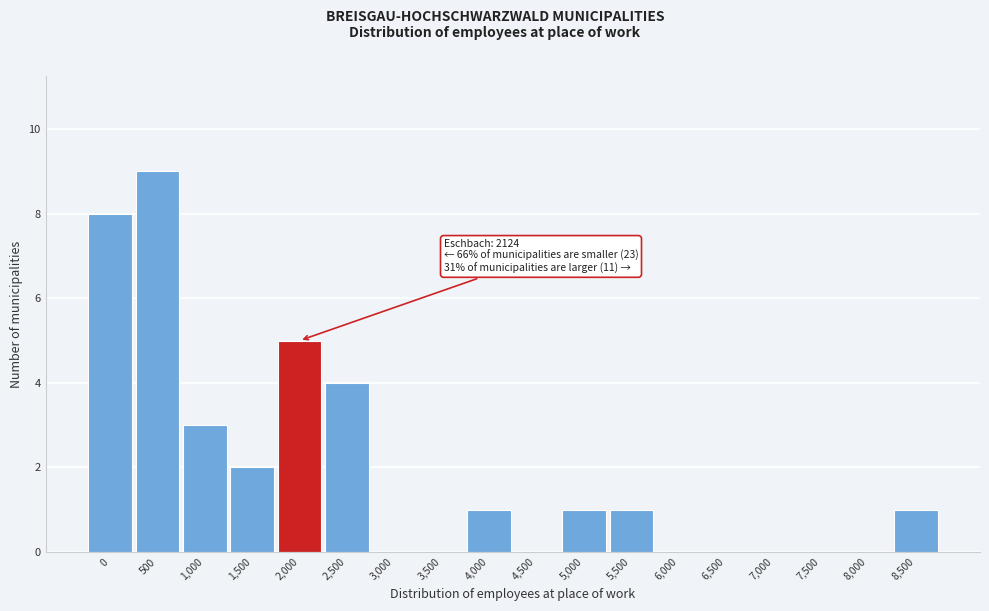

Reading left to right, list all the values displayed in this chart.

0=8	500=9	1,000=3	1,500=2	2,000=5	2,500=4	3,000=0	3,500=0	4,000=1	4,500=0	5,000=1	5,500=1	6,000=0	6,500=0	7,000=0	7,500=0	8,000=0	8,500=1